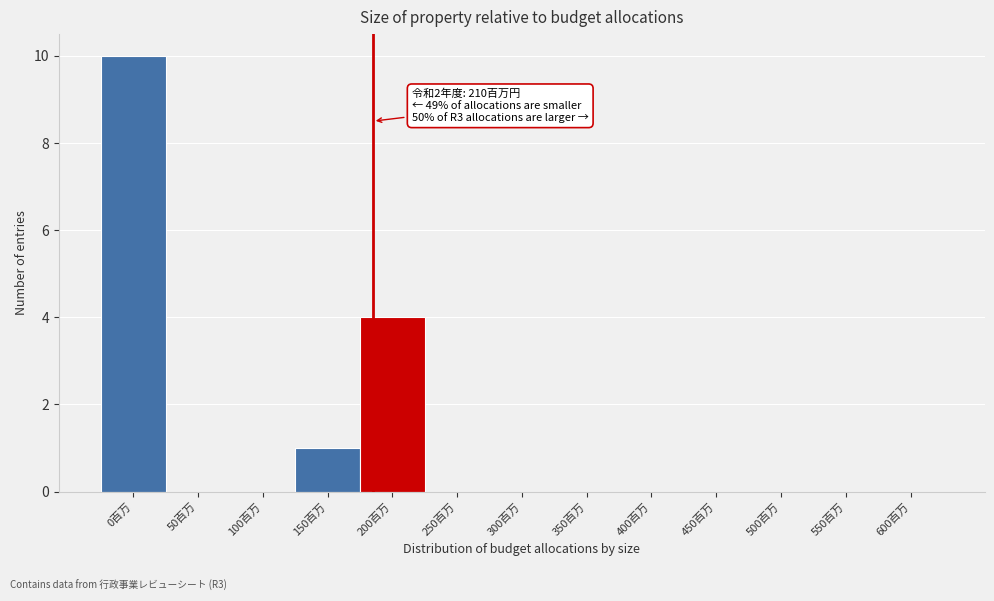

Reading left to right, transcribe all the data shown in this chart.

0百万=10	50百万=0	100百万=0	150百万=1	200百万=4	250百万=0	300百万=0	350百万=0	400百万=0	450百万=0	500百万=0	550百万=0	600百万=0